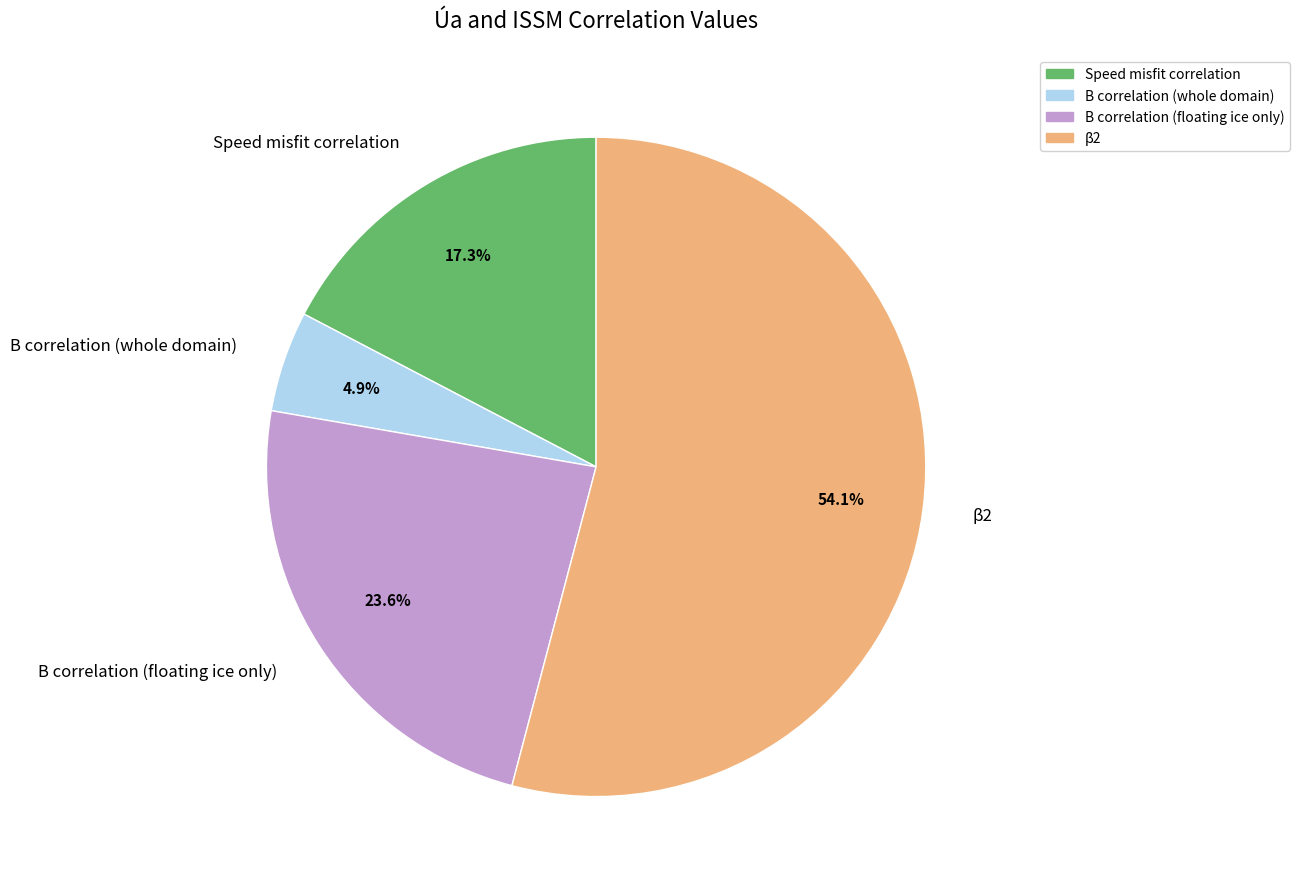

Is there a majority slice in this chart?

Yes